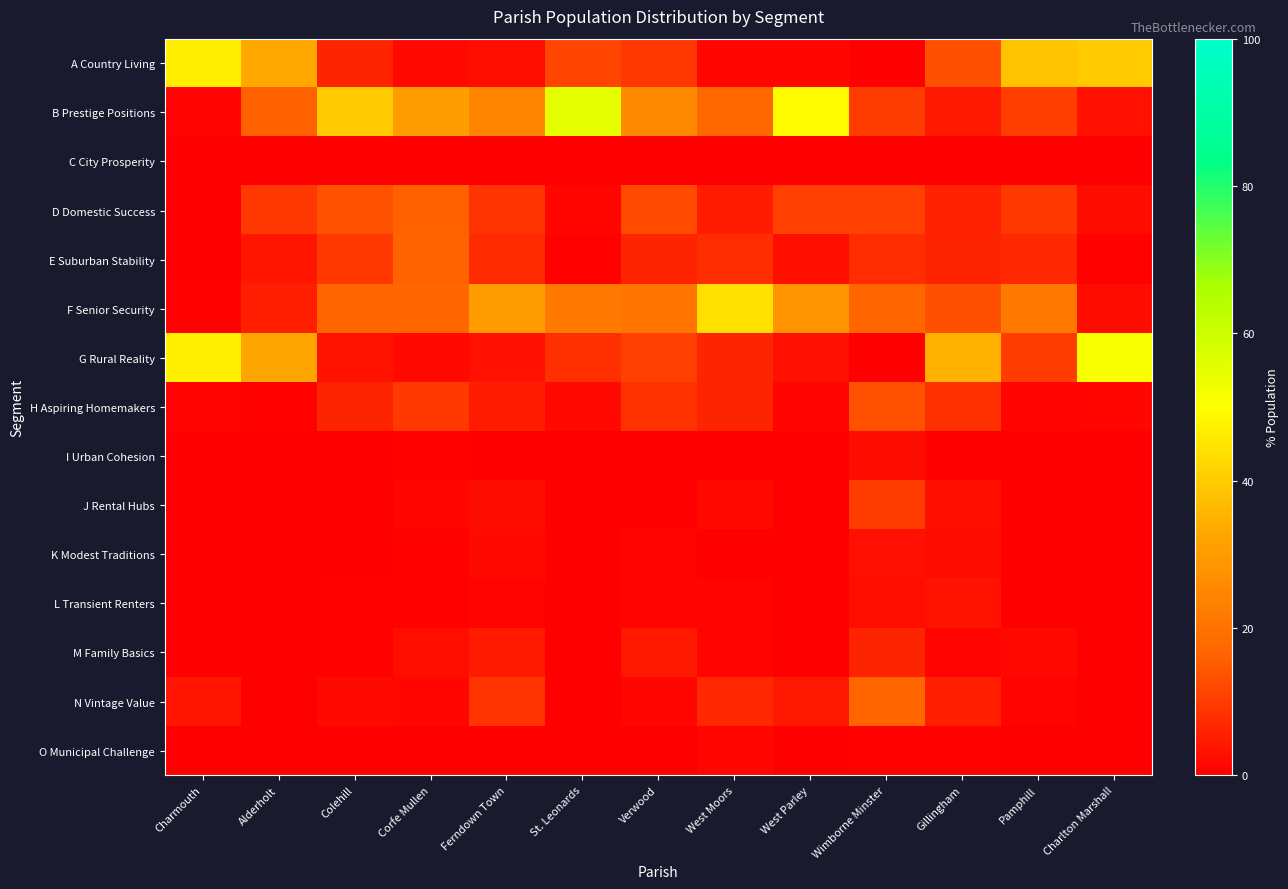

At which category is the sum across all series the highest?

West Moors